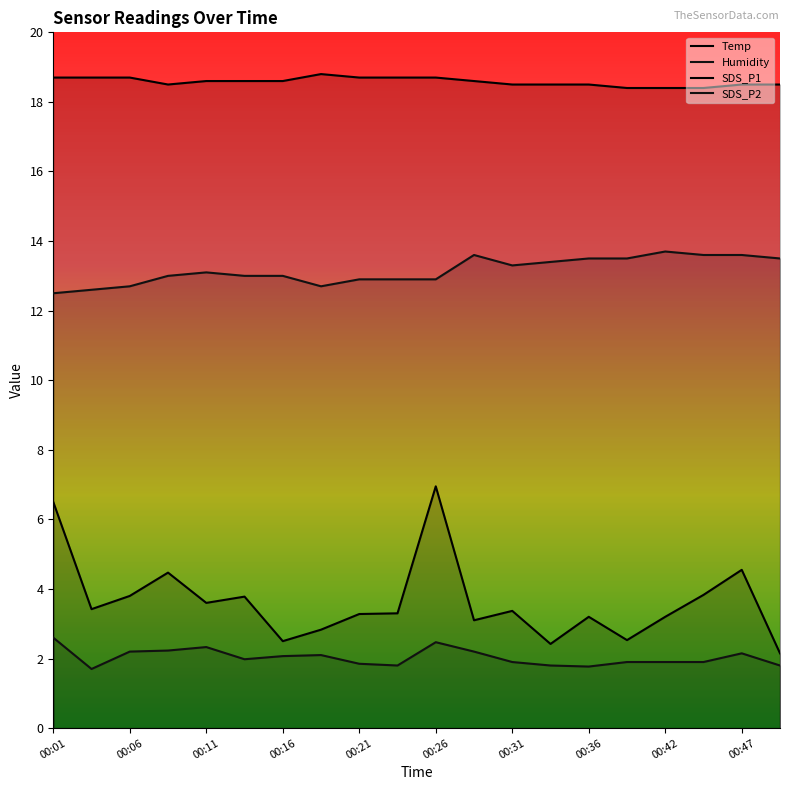

How many lines are shown in the chart?

4